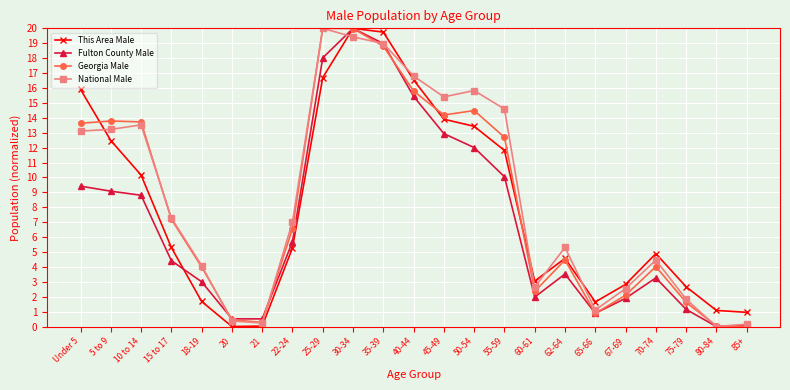

What are all the series names shown in the legend?

This Area Male, Fulton County Male, Georgia Male, National Male